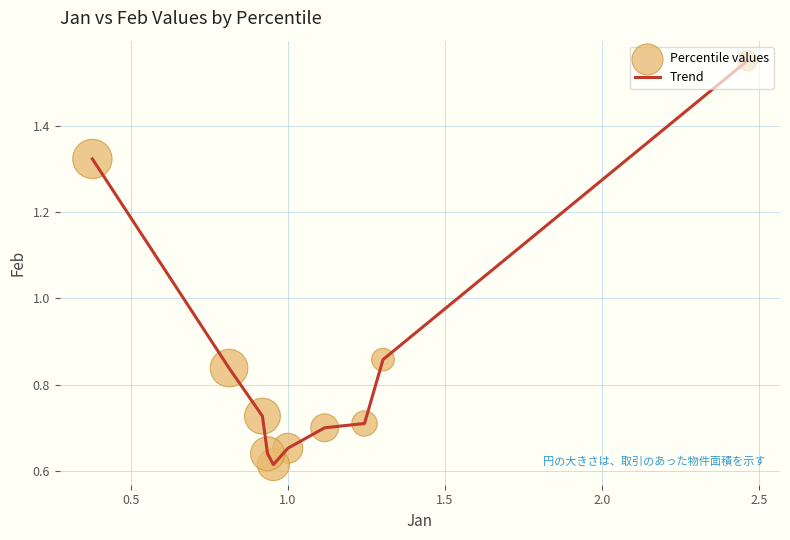

Does the chart have visible grid lines?

Yes